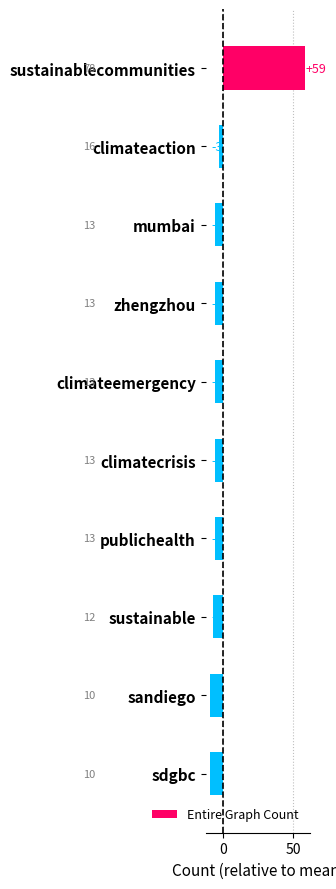

Are the bars horizontal?

Yes